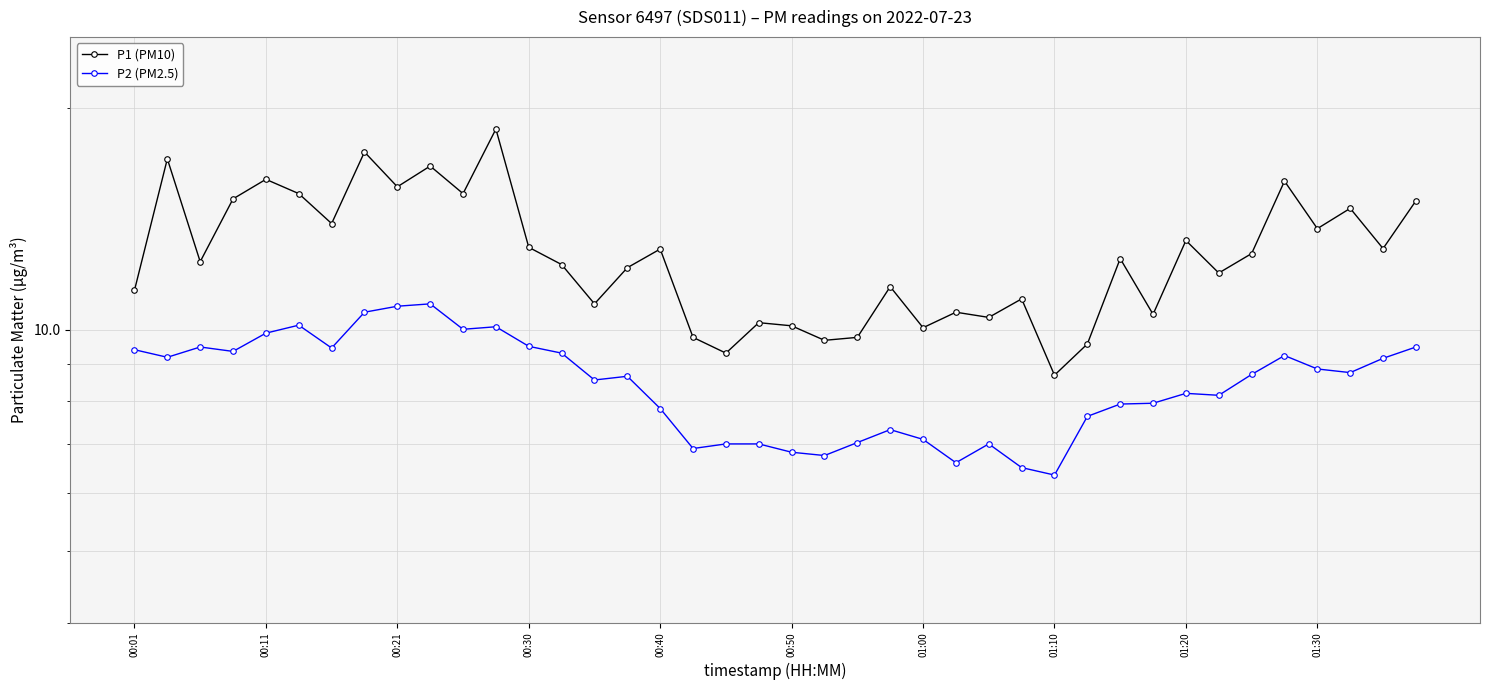

At which label is P2 (PM2.5) closest to 8?

31